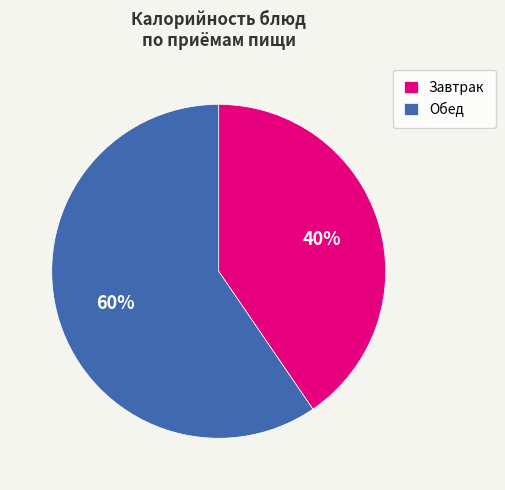

To the nearest percent, what is the average slice percentage?

50%